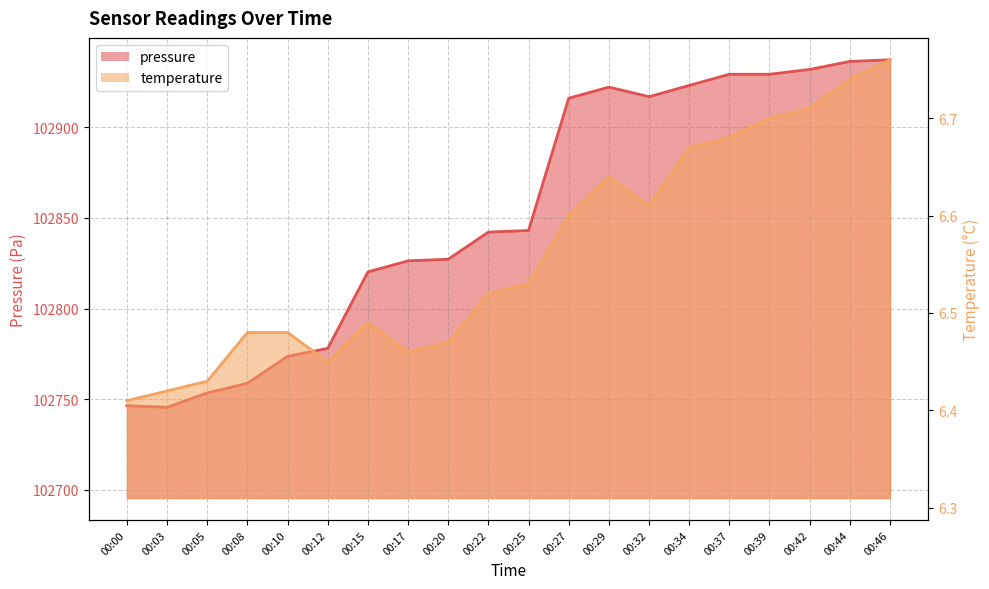

At which category does pressure reach its first local valley?

00:03